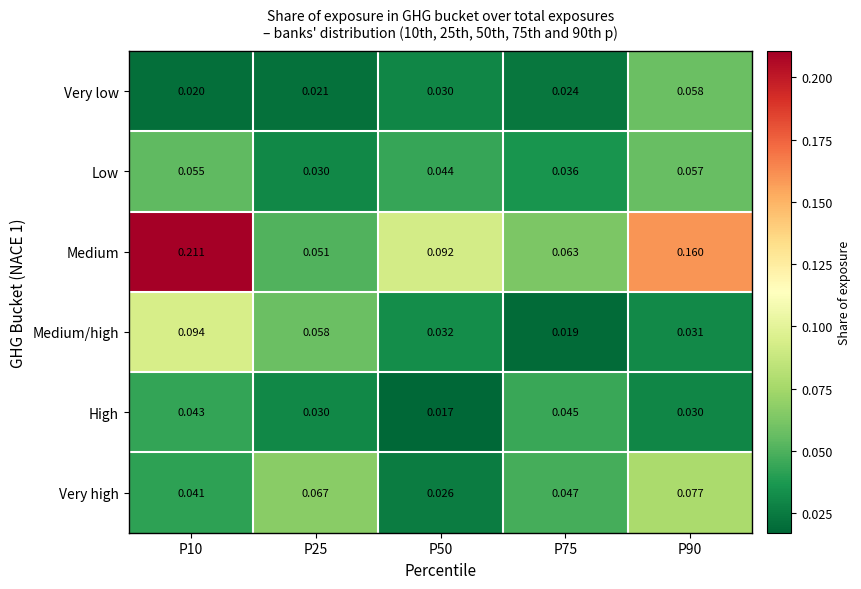

Is the value of Medium/high at P25 greater than the value of Medium at P90?

No